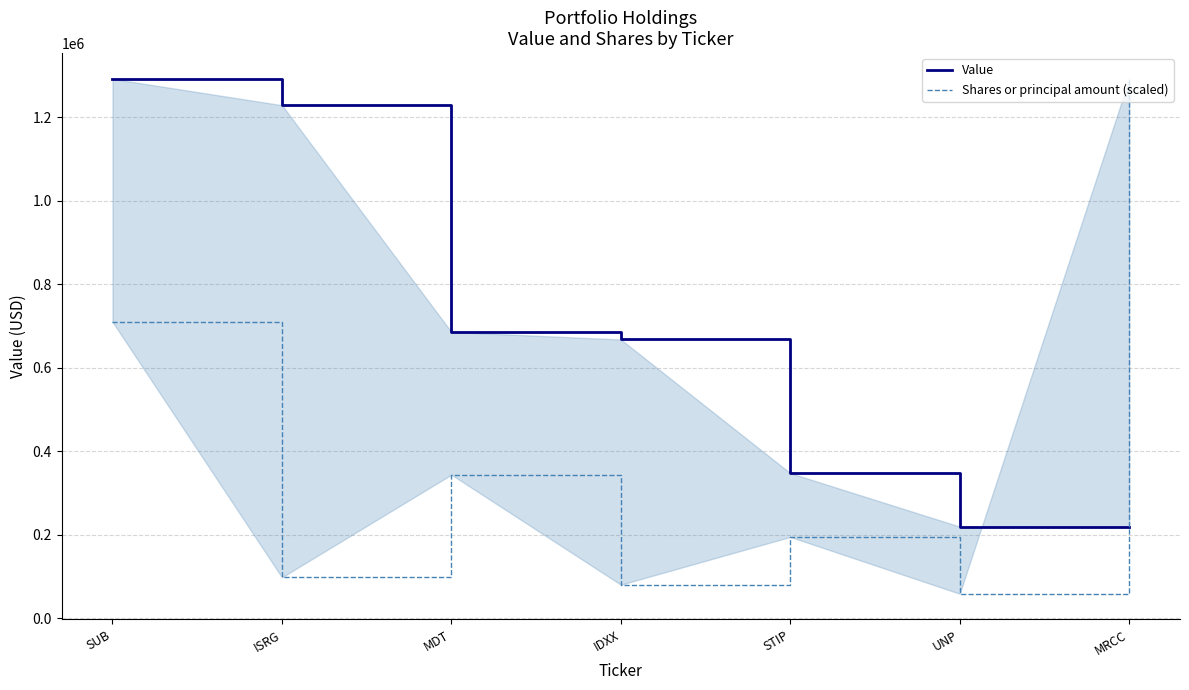

True or false: Value has a value of 686000.0 at MDT.

True